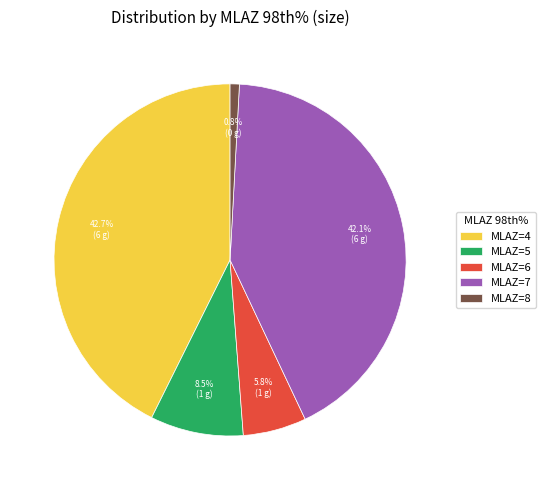

Between MLAZ=8 and MLAZ=6, which is larger?

MLAZ=6